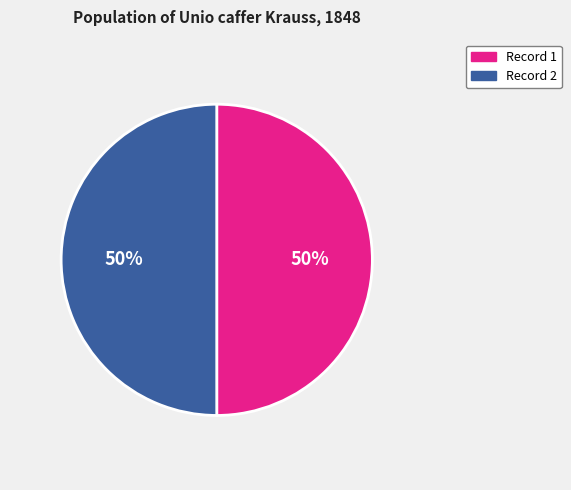

How many slices are in this pie chart?

2